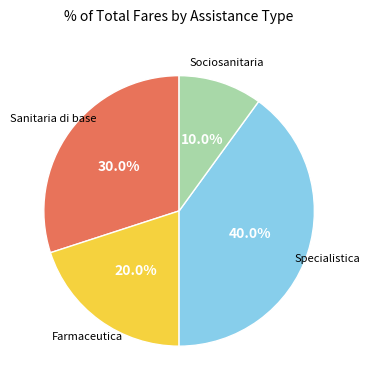

How many slices are in this pie chart?

4